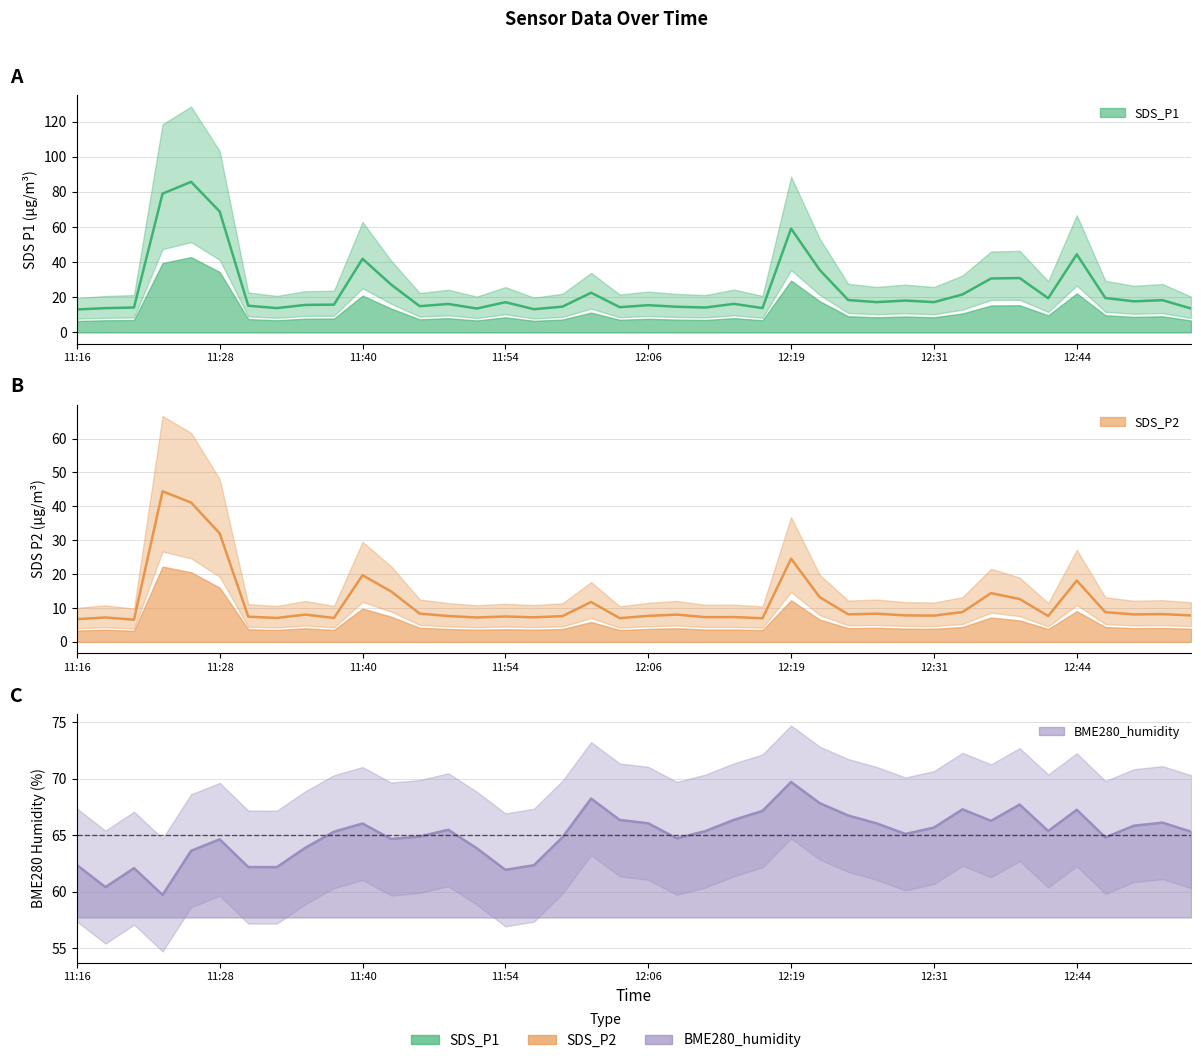

At which label is SDS_P1 closest to 49?

12:44